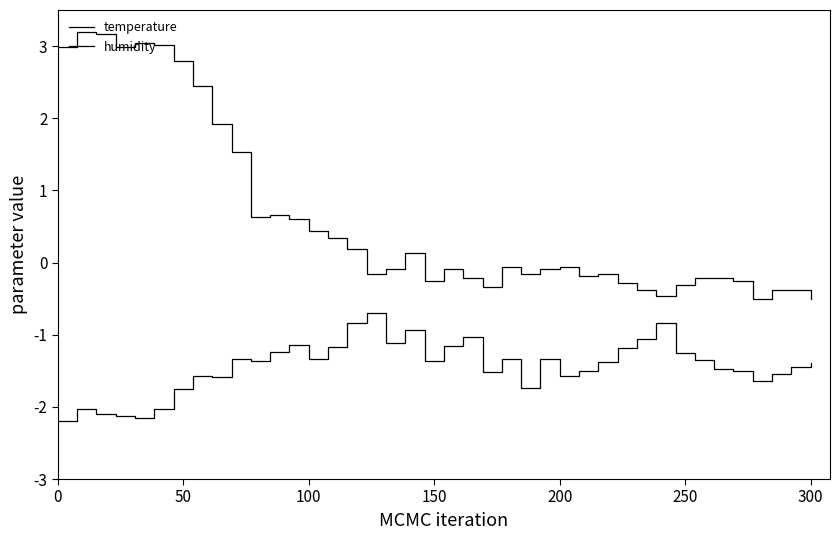

Reading left to right, extract all data points from this chart.

temperature: 3.0	3.2	3.2	3.0	3.0	3.0	2.8	2.4	1.9	1.5	0.6	0.7	0.6	0.4	0.3	0.2	-0.2	-0.1	0.1	-0.2	-0.1	-0.2	-0.3	-0.1	-0.2	-0.1	-0.1	-0.2	-0.2	-0.3	-0.4	-0.5	-0.3	-0.2	-0.2	-0.2	-0.5	-0.4	-0.4	-0.5
humidity: -2.2	-2.0	-2.1	-2.1	-2.1	-2.0	-1.8	-1.6	-1.6	-1.3	-1.4	-1.2	-1.1	-1.3	-1.2	-0.8	-0.7	-1.1	-0.9	-1.4	-1.2	-1.0	-1.5	-1.3	-1.7	-1.3	-1.6	-1.5	-1.4	-1.2	-1.1	-0.8	-1.3	-1.4	-1.5	-1.5	-1.6	-1.5	-1.4	-1.4